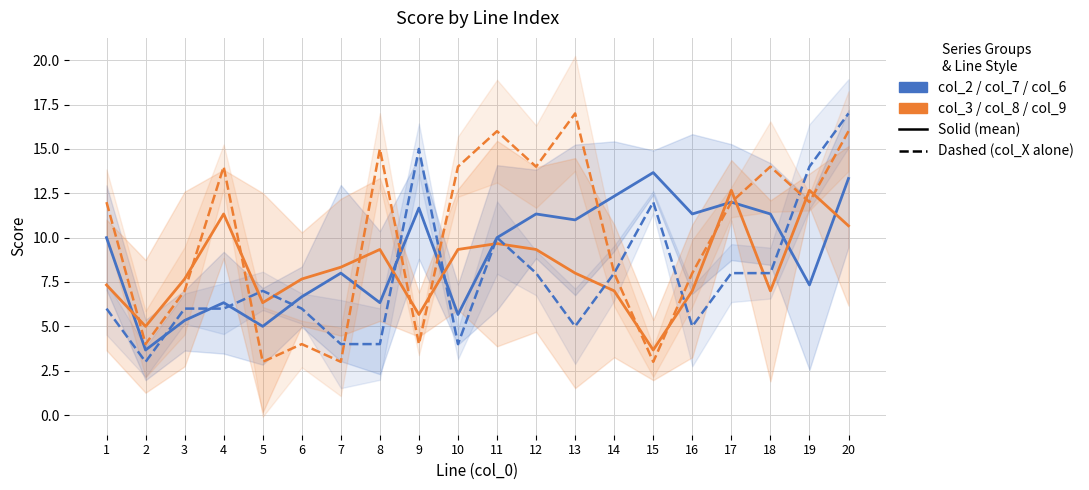

How many data points in col_2 (dashed) are less than 7?

10